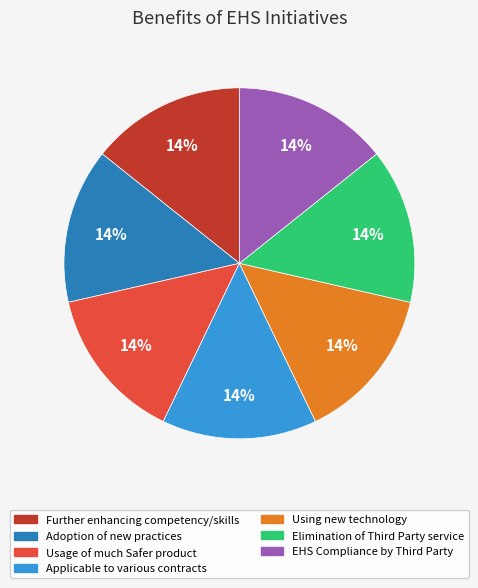

Is there a majority slice in this chart?

No